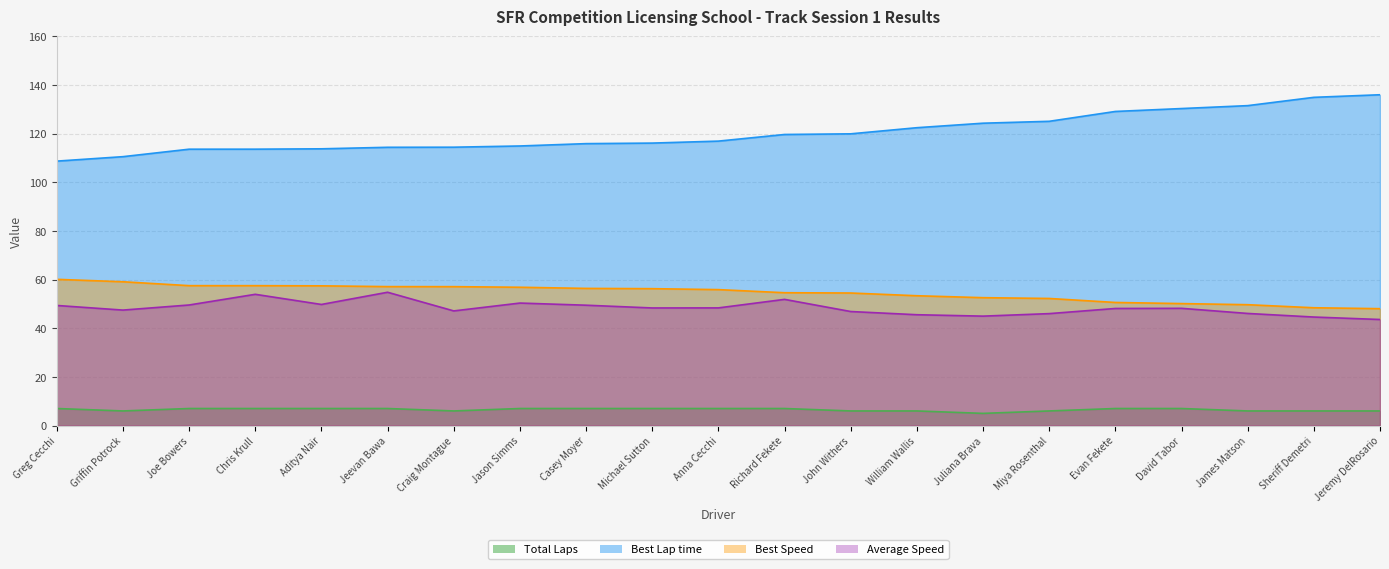

Rank the categories by Average Speed value from lowest to highest.

Jeremy DelRosario, Sheriff Demetri, Juliana Brava, William Wallis, Miya Rosenthal, James Matson, John Withers, Craig Montague, Griffin Potrock, Evan Fekete, David Tabor, Michael Sutton, Anna Cecchi, Greg Cecchi, Casey Moyer, Joe Bowers, Aditya Nair, Jason Simms, Richard Fekete, Chris Krull, Jeevan Bawa